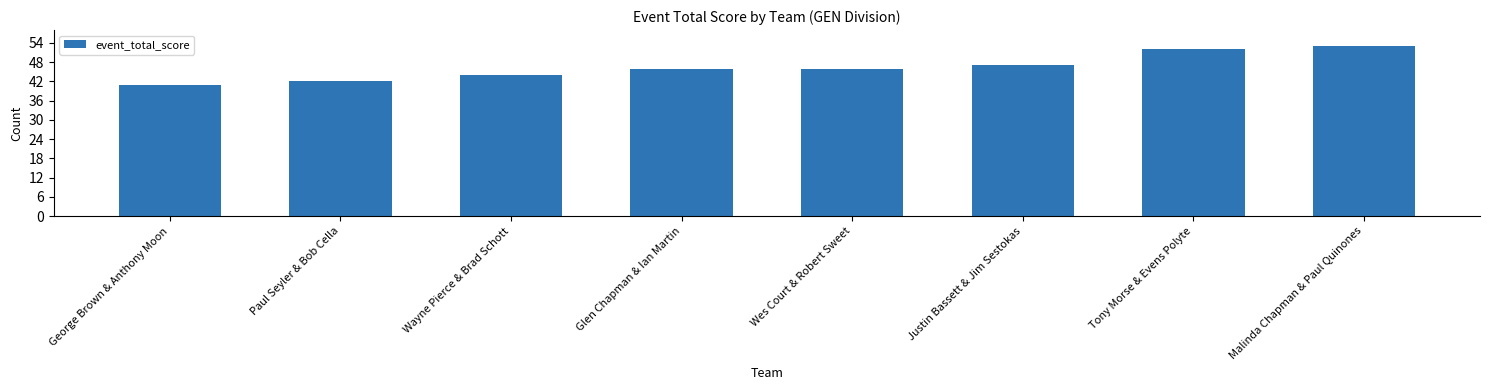

Read the value at Tony Morse & Evens Polyte, to the nearest 5.

50